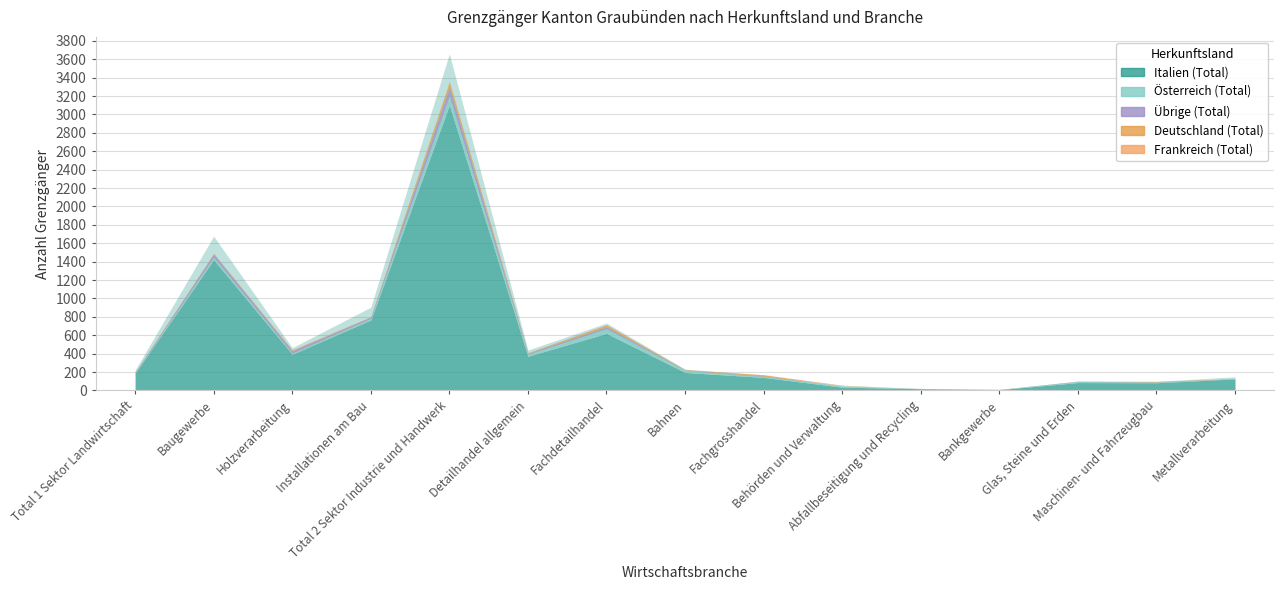

What is the sum of all Deutschland (Total) values?

135